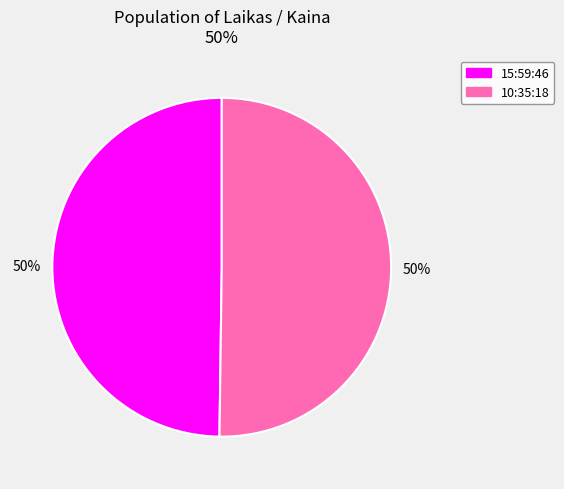

Is the sum of 10:35:18 and 15:59:46 greater than half?

Yes